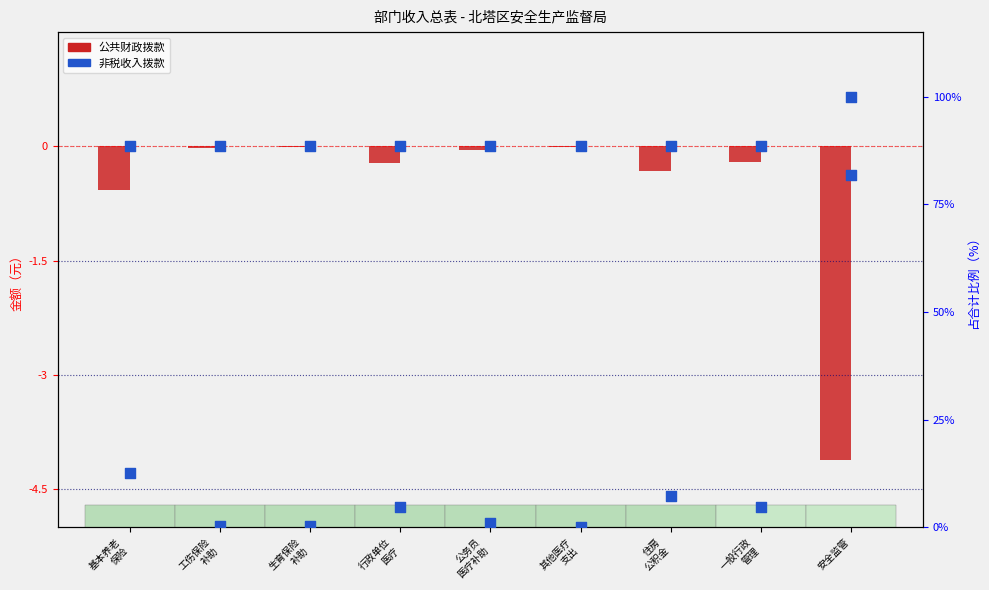

Which series has the largest Y range (max minus min)?

占比%